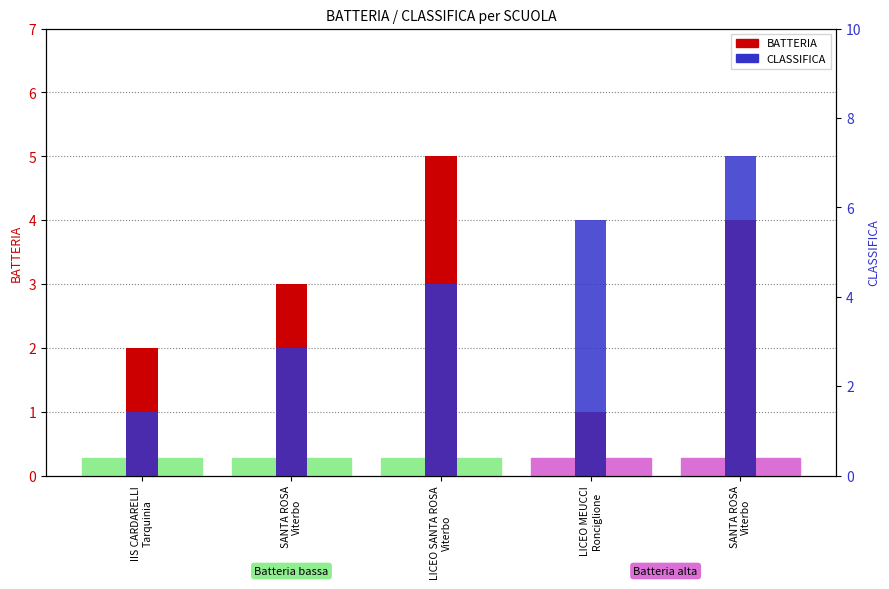

What is the value of the BATTERIA bar at the 2nd from the left?

3